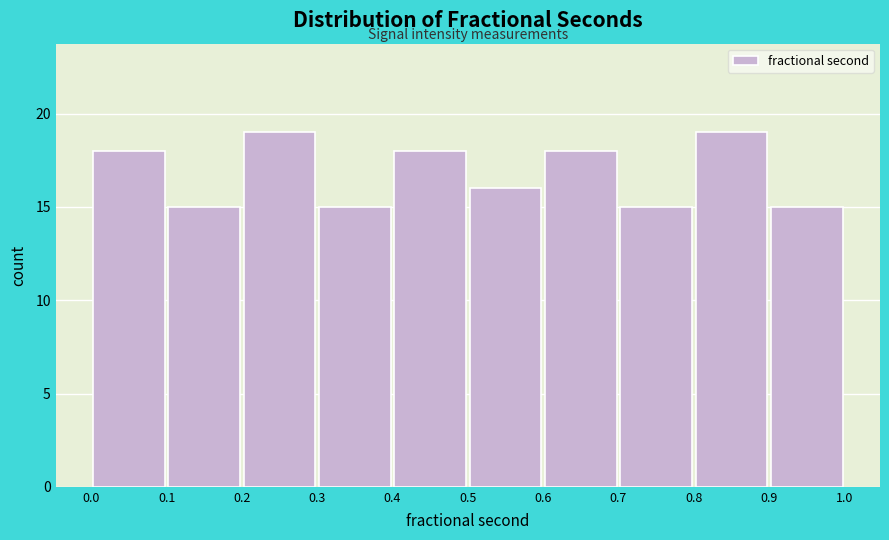

Reading left to right, list every bar in this chart as the range it spans on the x-axis followed by its height. The values are not printed on the chart, so give them approximately, as read against the axis.

0.0 to 0.1: 18
0.1 to 0.2: 15
0.2 to 0.3: 19
0.3 to 0.4: 15
0.4 to 0.5: 18
0.5 to 0.6: 16
0.6 to 0.7: 18
0.7 to 0.8: 15
0.8 to 0.9: 19
0.9 to 1.0: 15